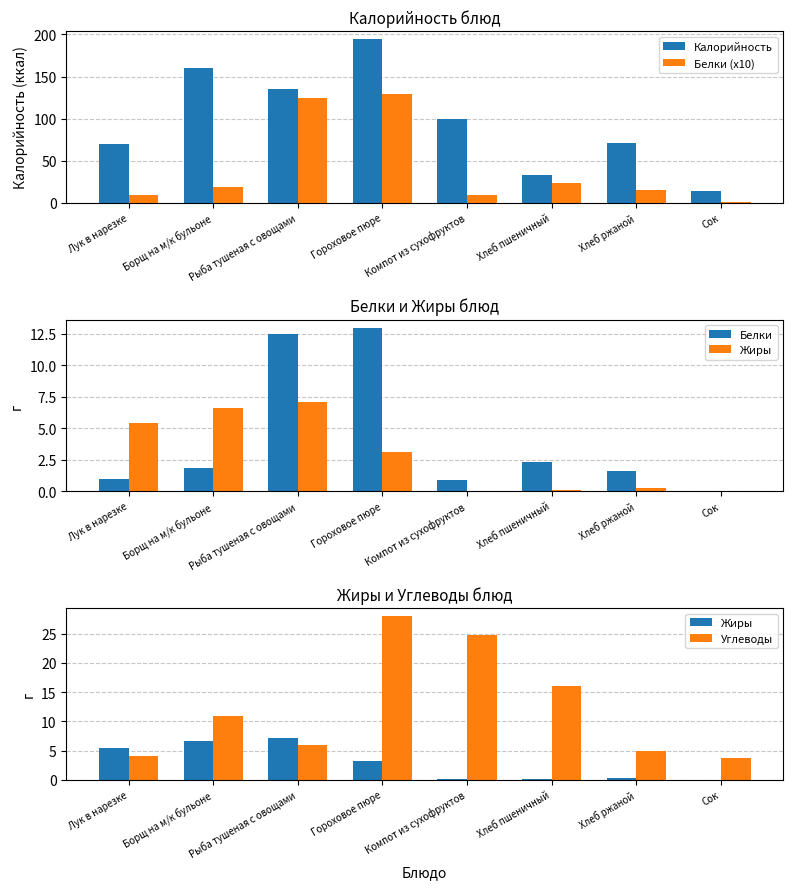

Reading left to right, what are all the values shown in this chart?

Калорийность: 69.7	160.0	135.0	194.3	99.0	33.5	71.3	13.8
Белки (x10): 9.6	18.6	124.7	129.6	9.0	23.1	15.7	0.5
Белки: 1.0	1.9	12.5	13.0	0.9	2.3	1.6	0.1
Жиры: 5.4	6.6	7.1	3.1	0.1	0.1	0.2	0.0
Углеводы: 4.1	10.9	5.9	28.0	24.8	16.0	4.9	3.8